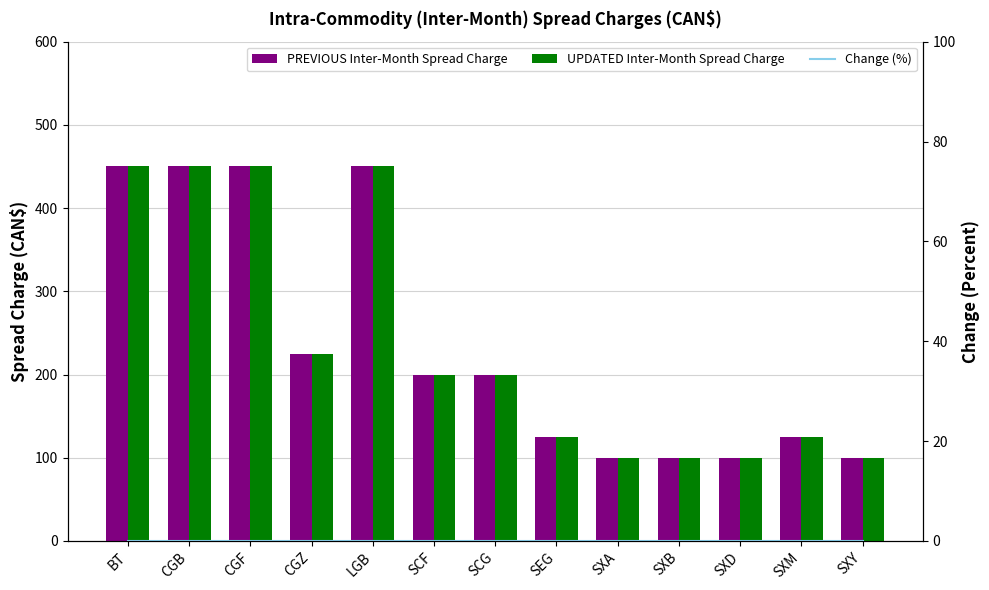

How many distinct data groups are displayed?

3